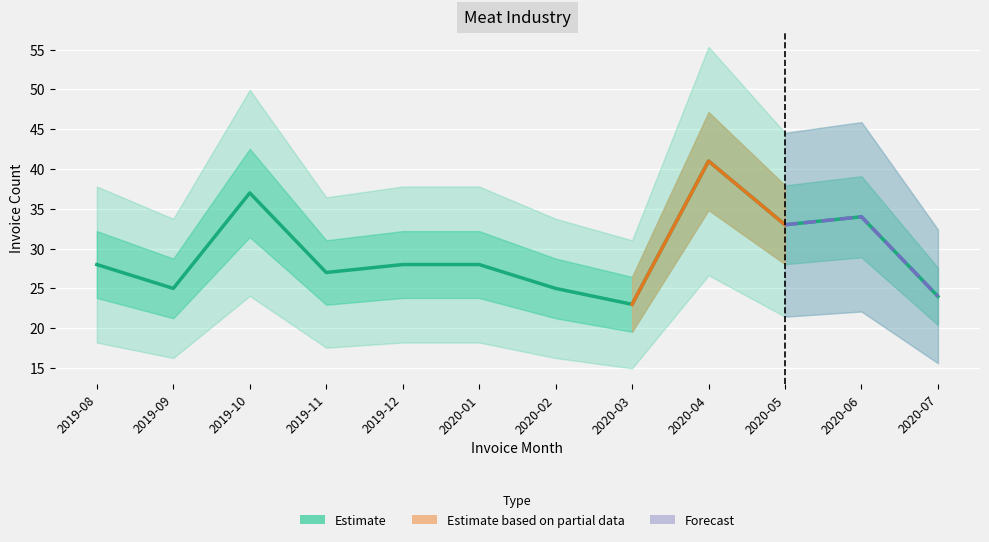

Which label corresponds to the smallest value in the chart?

2020-03